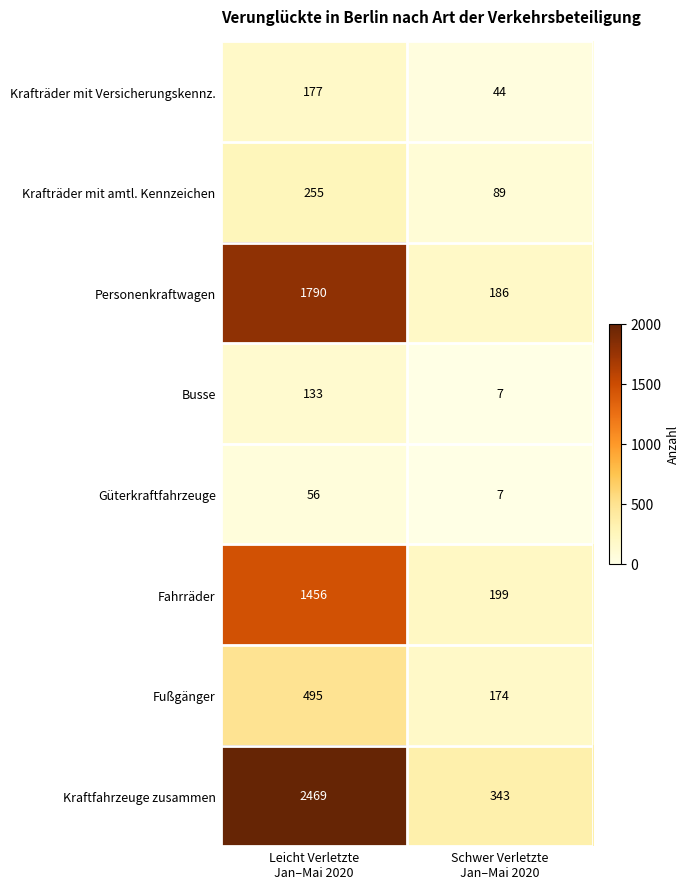

List the series in order of their peak value, lowest first.

Güterkraftfahrzeuge, Busse, Krafträder mit Versicherungskennz., Krafträder mit amtl. Kennzeichen, Fußgänger, Fahrräder, Personenkraftwagen, Kraftfahrzeuge zusammen